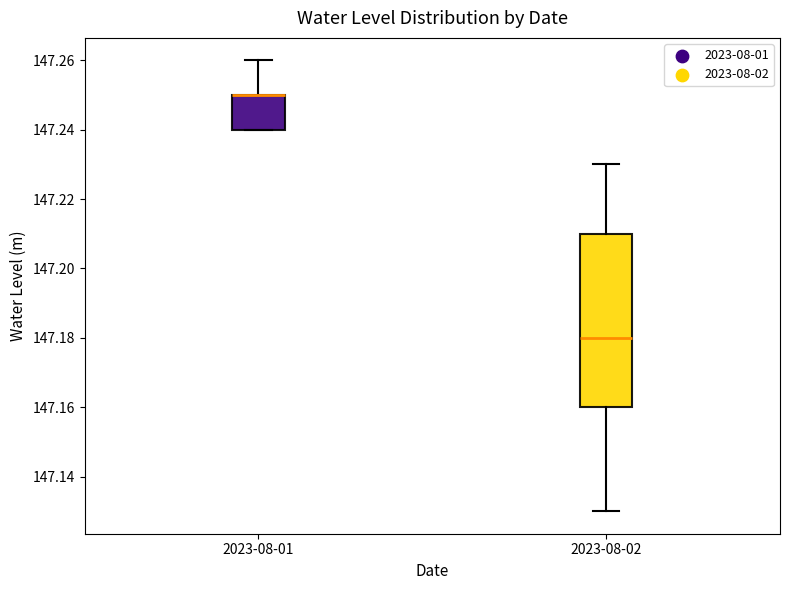

Reading left to right, transcribe this box plot: for each box, give where its median line is, the range the box spans, and where its two whiskers end, as read against the y-axis. The values are not printed on the chart, so give them approximately, as read against the axis.

2023-08-01: median 147.25 (drawn on the box's upper edge), box 147.24 to 147.25, whiskers 147.24 to 147.26
2023-08-02: median 147.18, box 147.16 to 147.21, whiskers 147.13 to 147.23